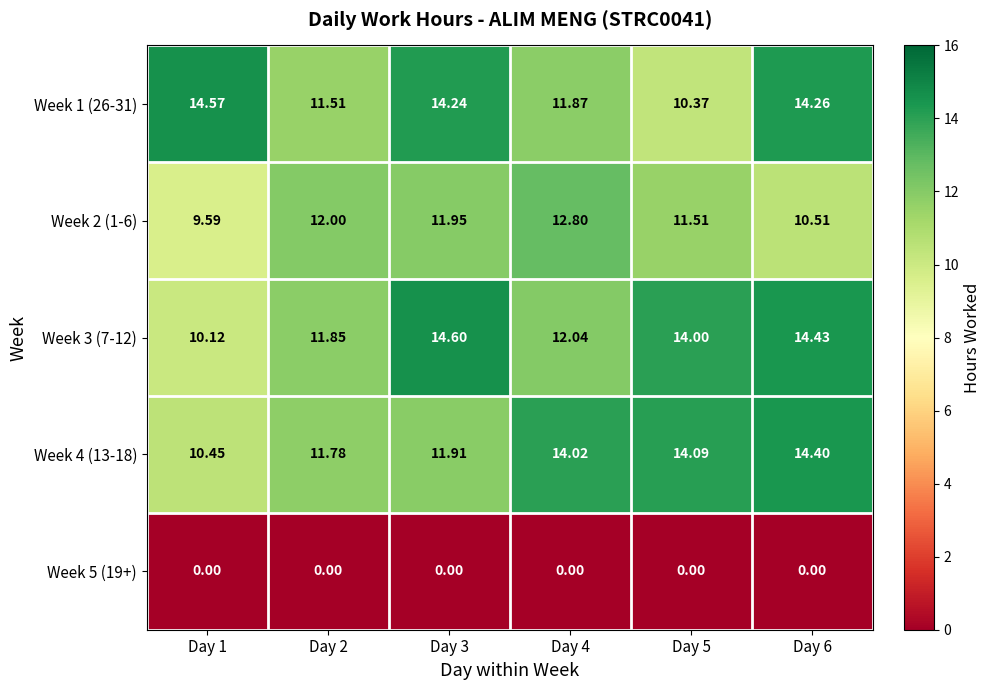

Is the value of Week 3 (7-12) at Day 2 greater than the value of Week 2 (1-6) at Day 3?

No